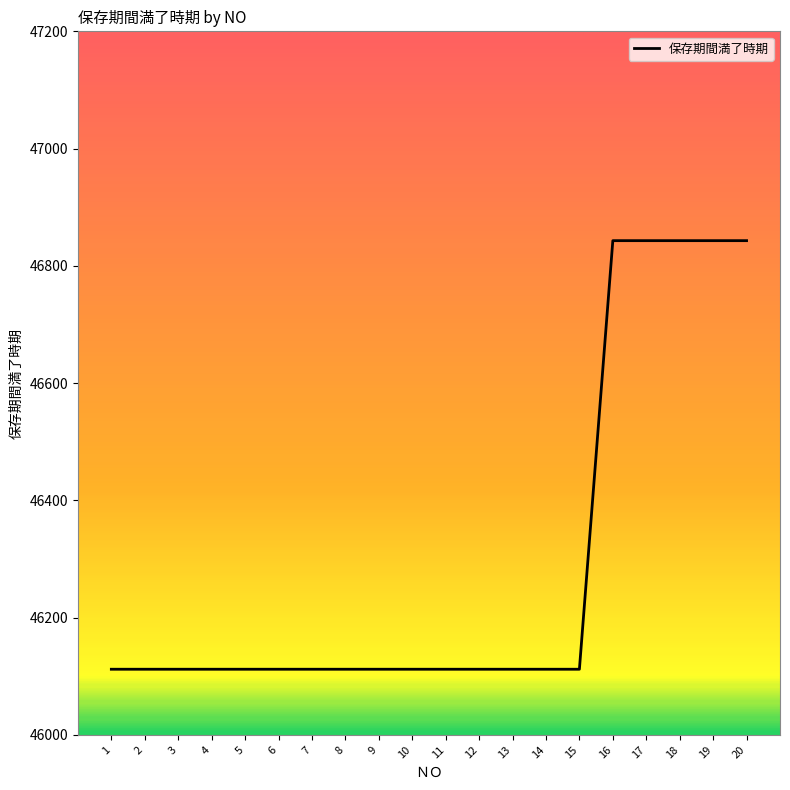

What is the ratio of the value at 4 to the value at 6?

1.0